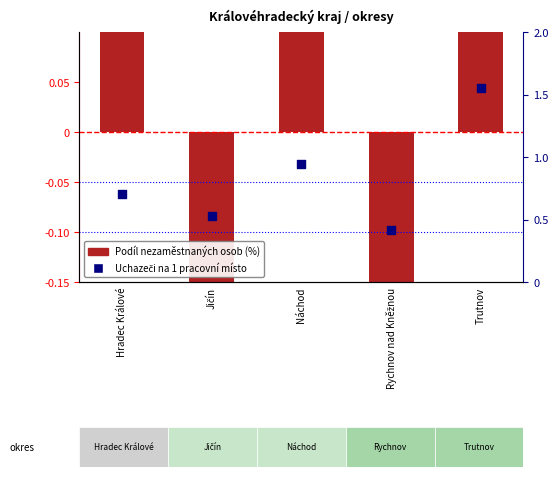

At which category is the sum across all series the highest?

Trutnov